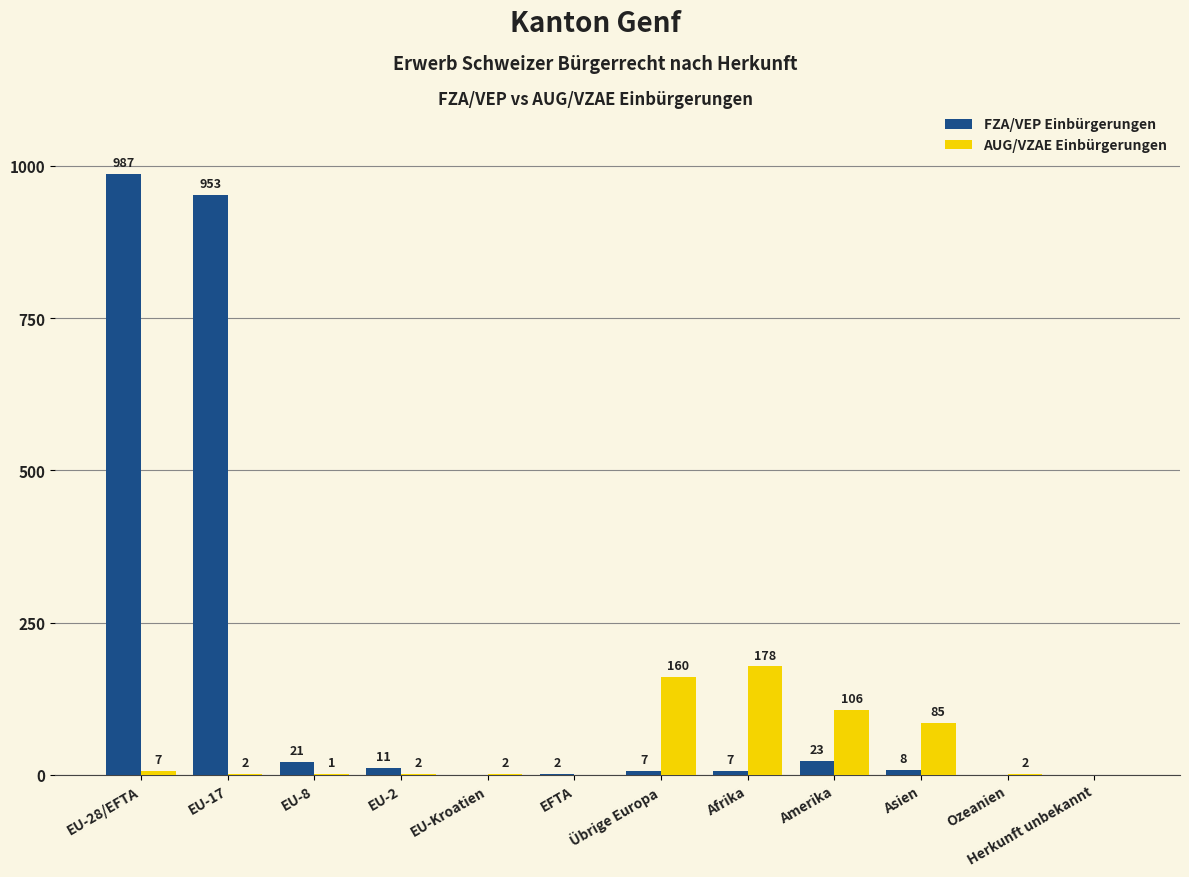

Between EU-8 and Asien, which series saw the biggest shift?

AUG/VZAE Einbürgerungen